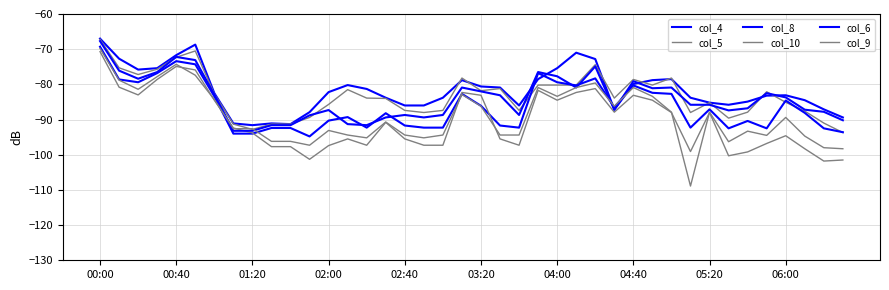

Does the chart have visible grid lines?

Yes